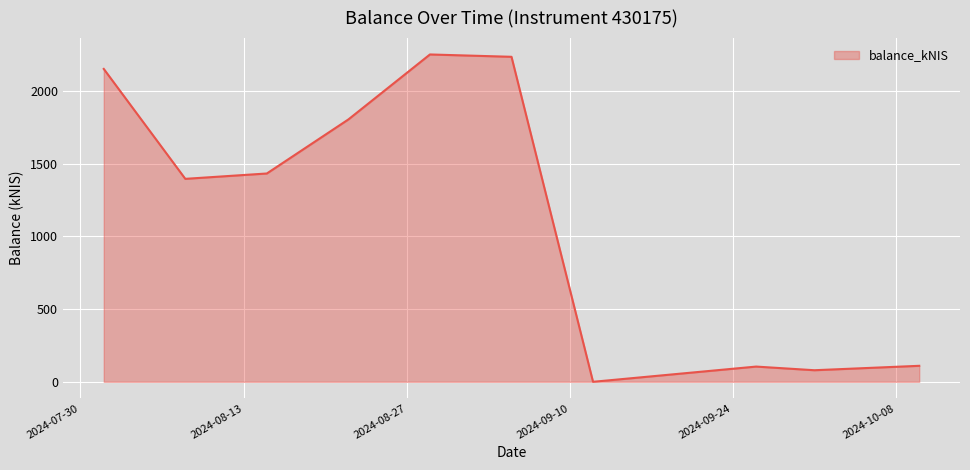

What is the greatest value displayed?

2250.2